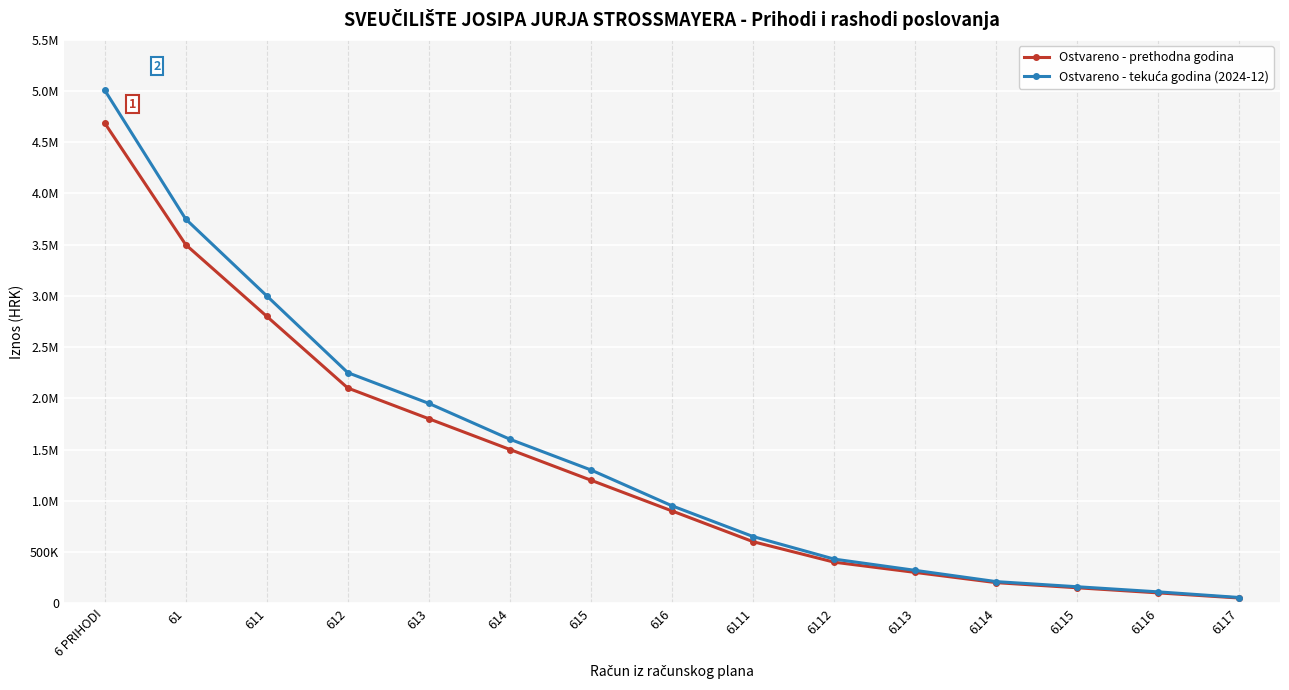

Is this an area chart (filled region under the line)?

No